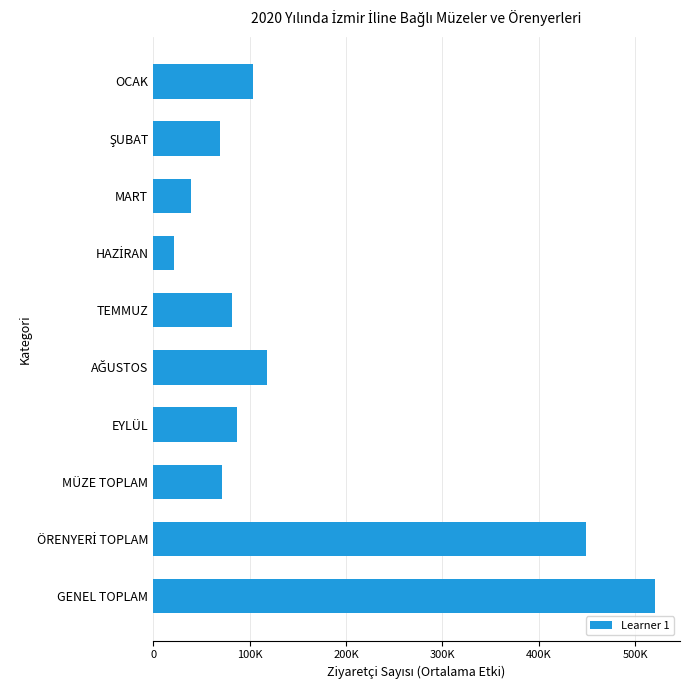

Does the chart contain any negative values?

No